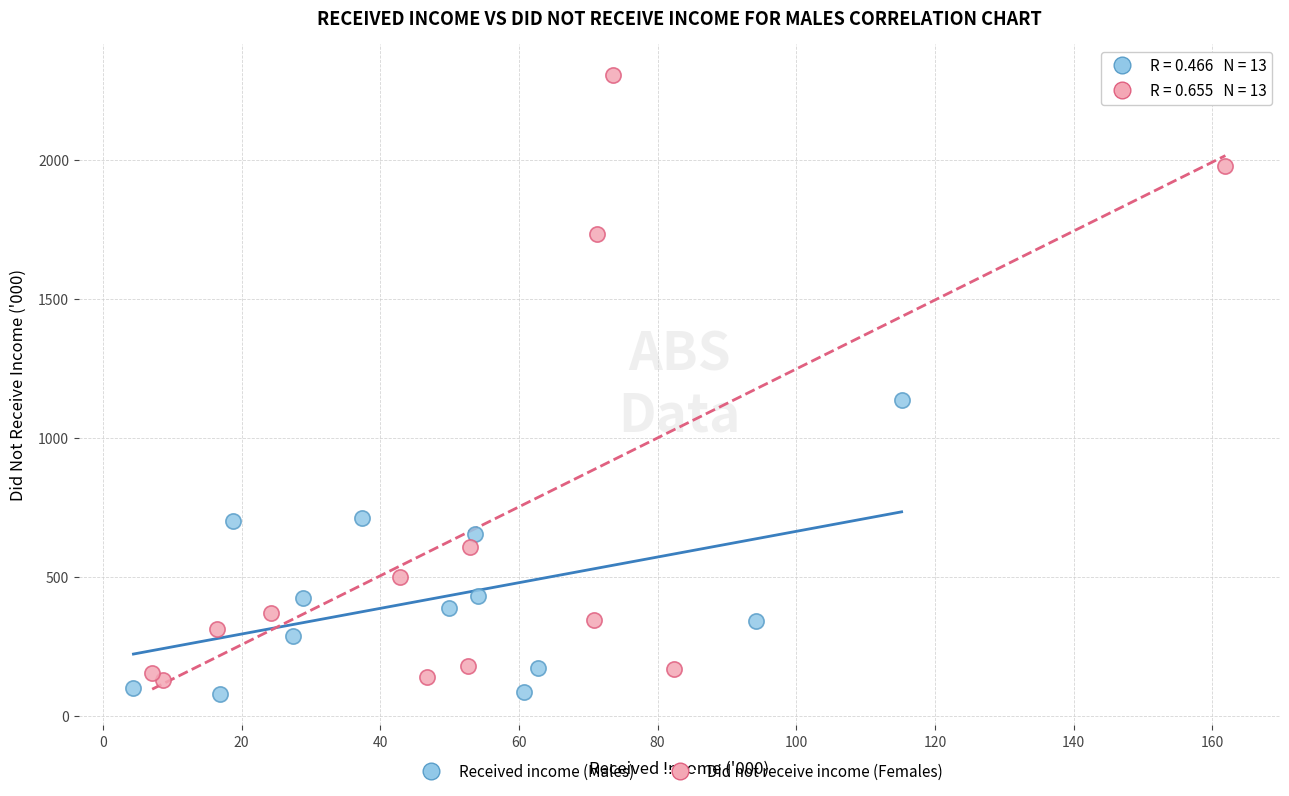

What are all the series names shown in the legend?

Received income (Males), Did not receive income (Females)